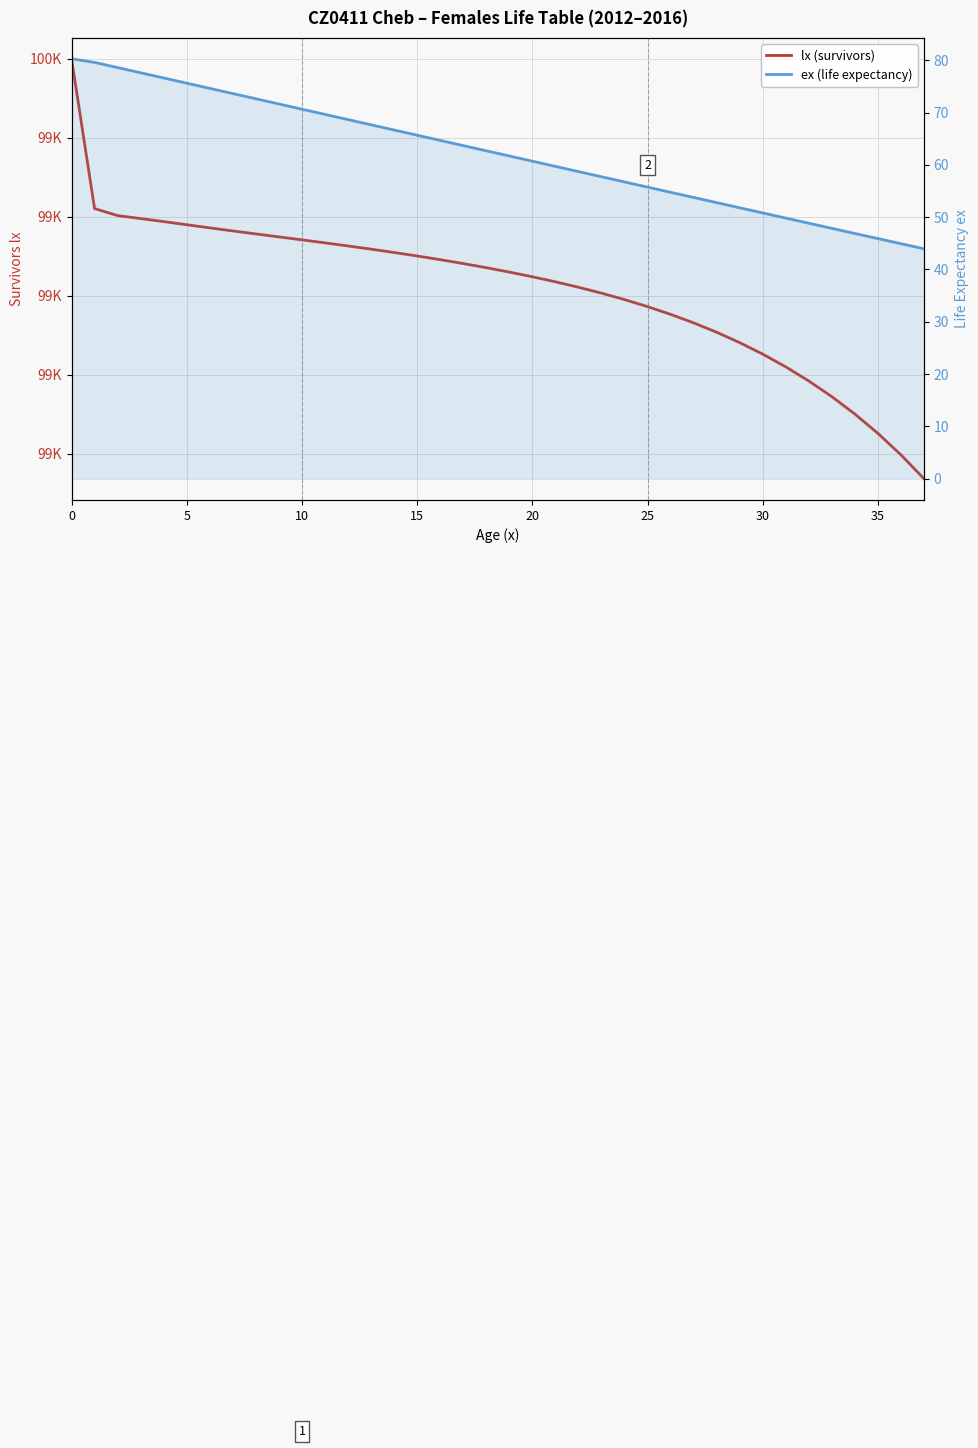

What is the difference between the highest and lowest values at 15?

99517.9